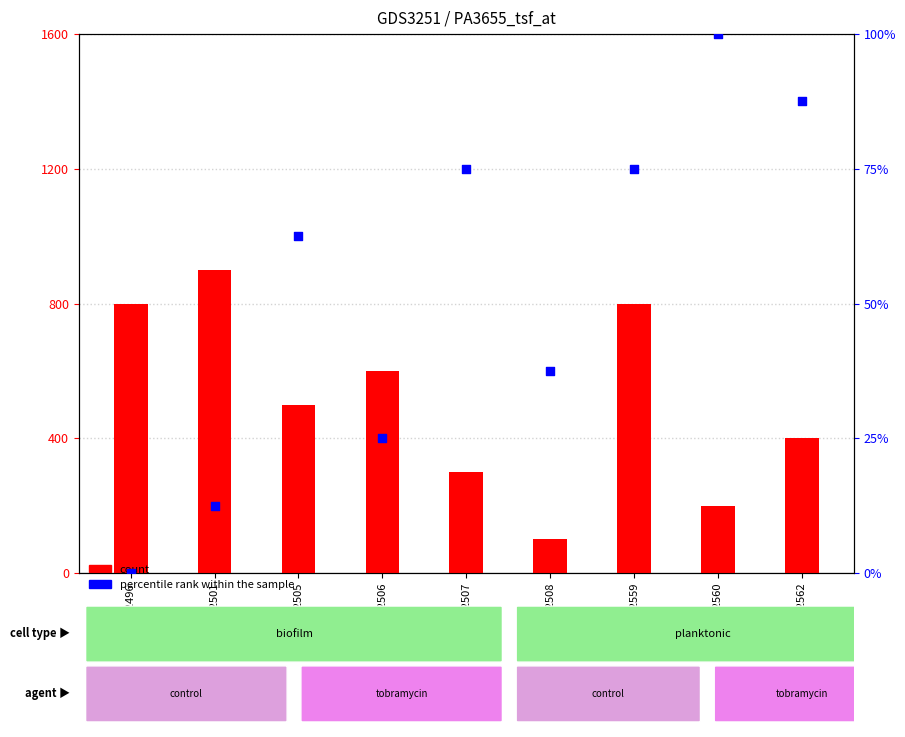

At which category is the sum across all series the highest?

GSM252560